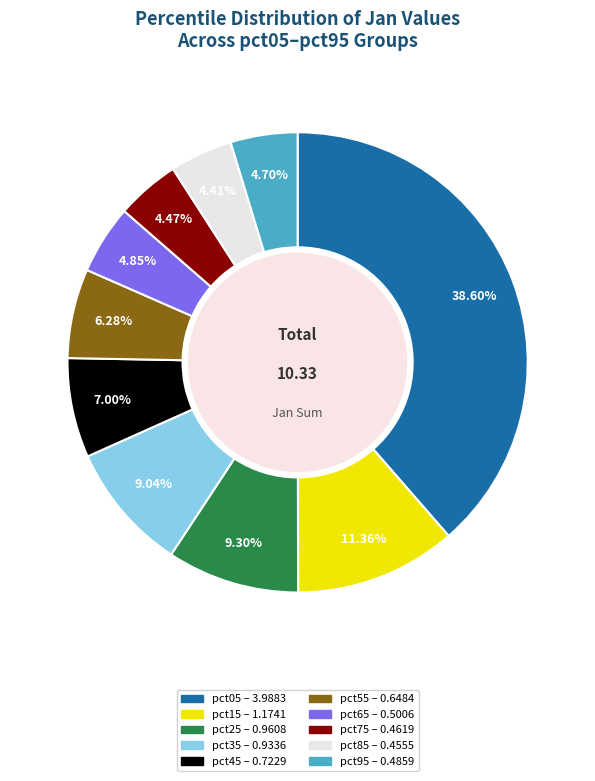

Do pct65 and pct45 together represent more than half of the pie?

No